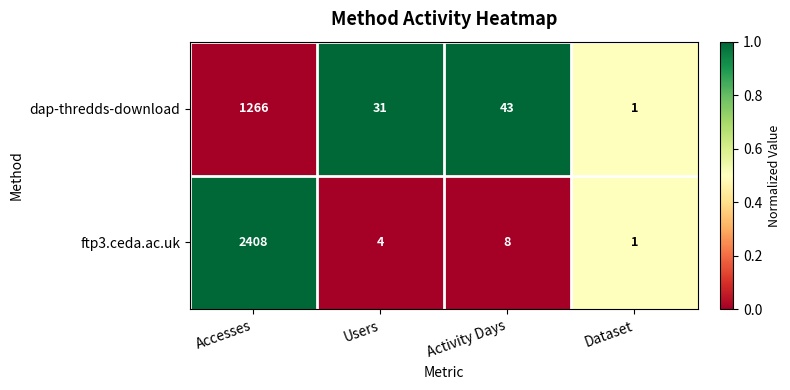

Rank the series at Accesses from lowest to highest value.

dap-thredds-download, ftp3.ceda.ac.uk